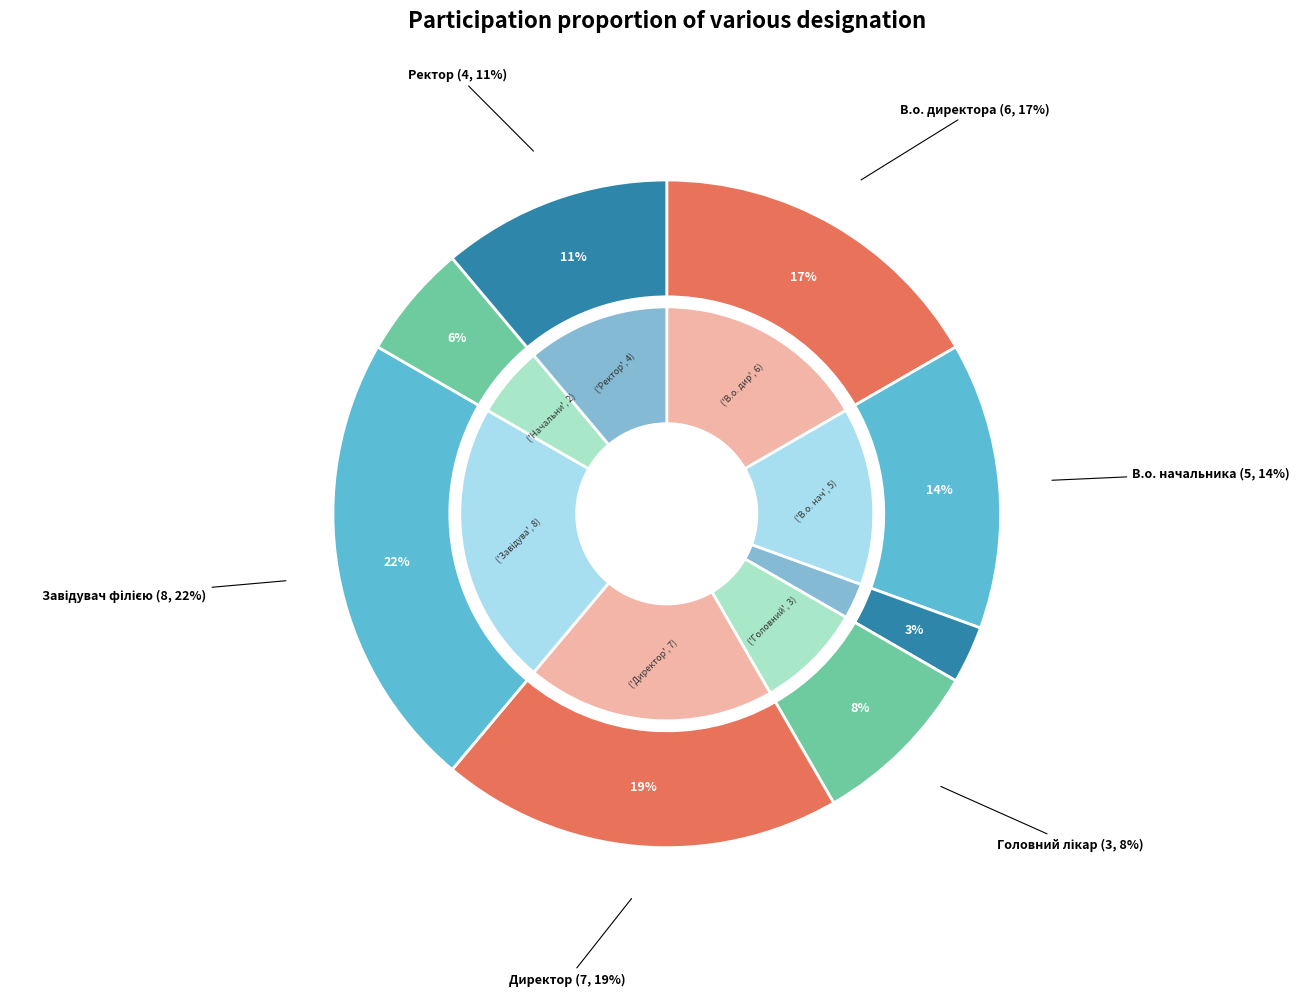

To the nearest percent, what portion does Начальник represent?

6%